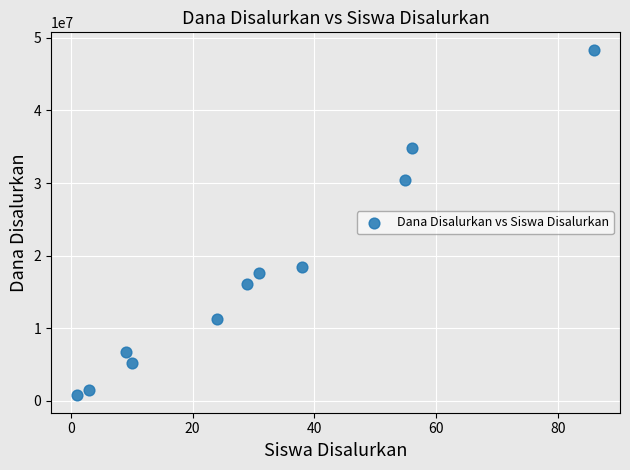

What is the range of Y values (max minus min)?

47625000